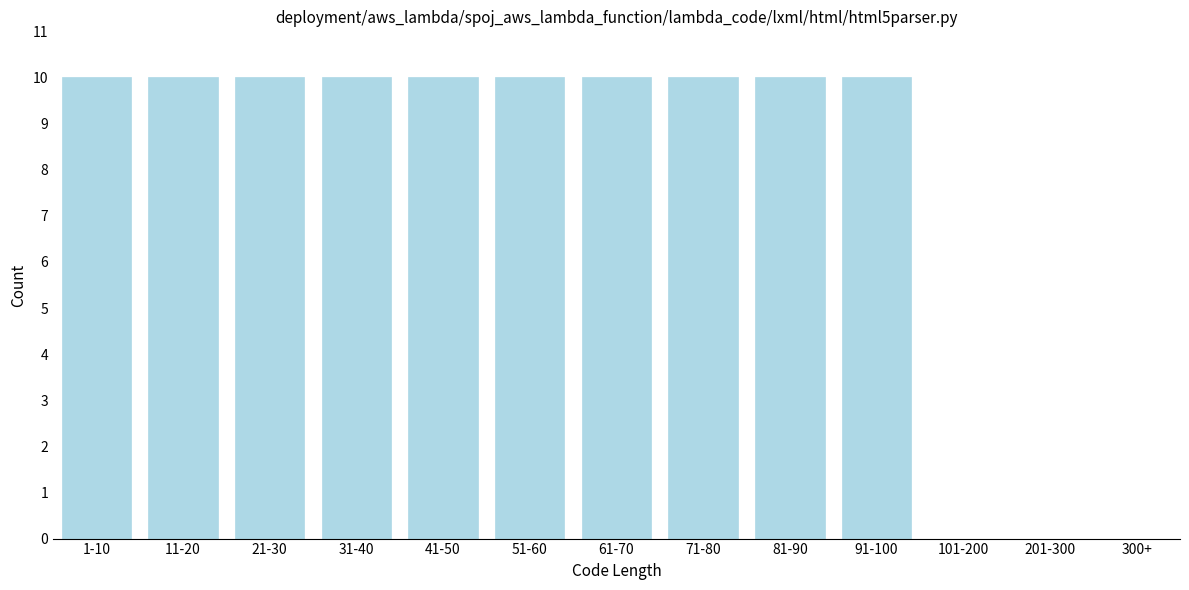

Reading right to left, what are all the values shown in this chart?

300+=0	201-300=0	101-200=0	91-100=10	81-90=10	71-80=10	61-70=10	51-60=10	41-50=10	31-40=10	21-30=10	11-20=10	1-10=10